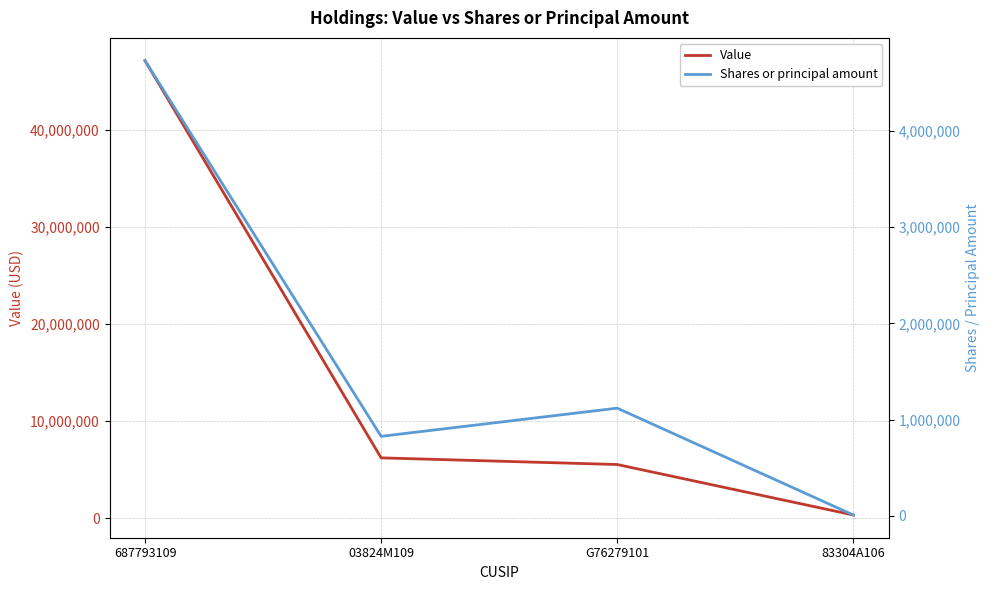

Reading left to right, list all the values displayed in this chart.

Value: 47171000	6216000	5530000	325000
Shares or principal amount: 4731371	826607	1119489	9050